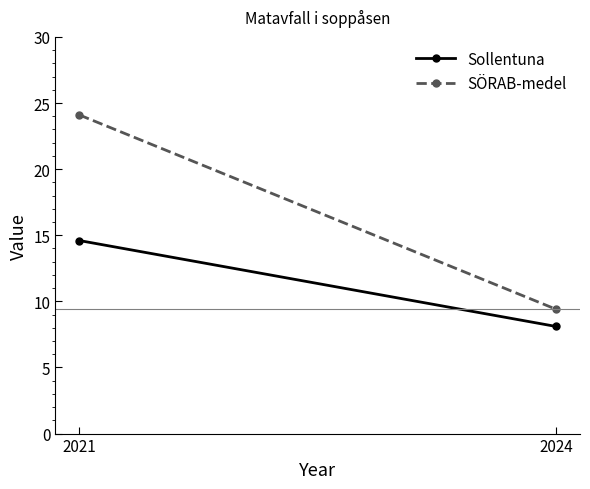

Which series changed the most between 2021 and 2024?

SÖRAB-medel